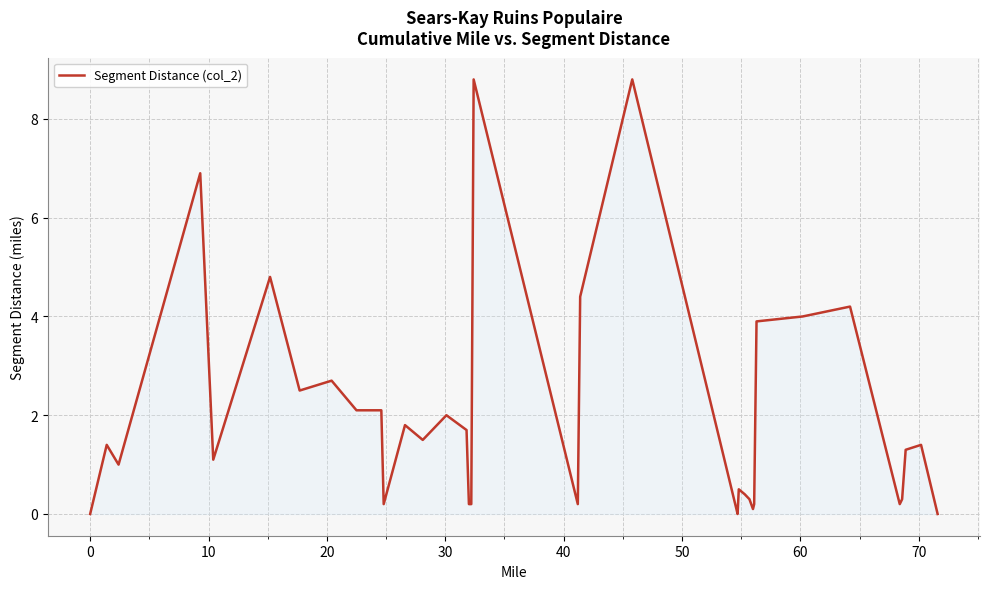

What is the difference between the second highest and second lowest values?

8.8